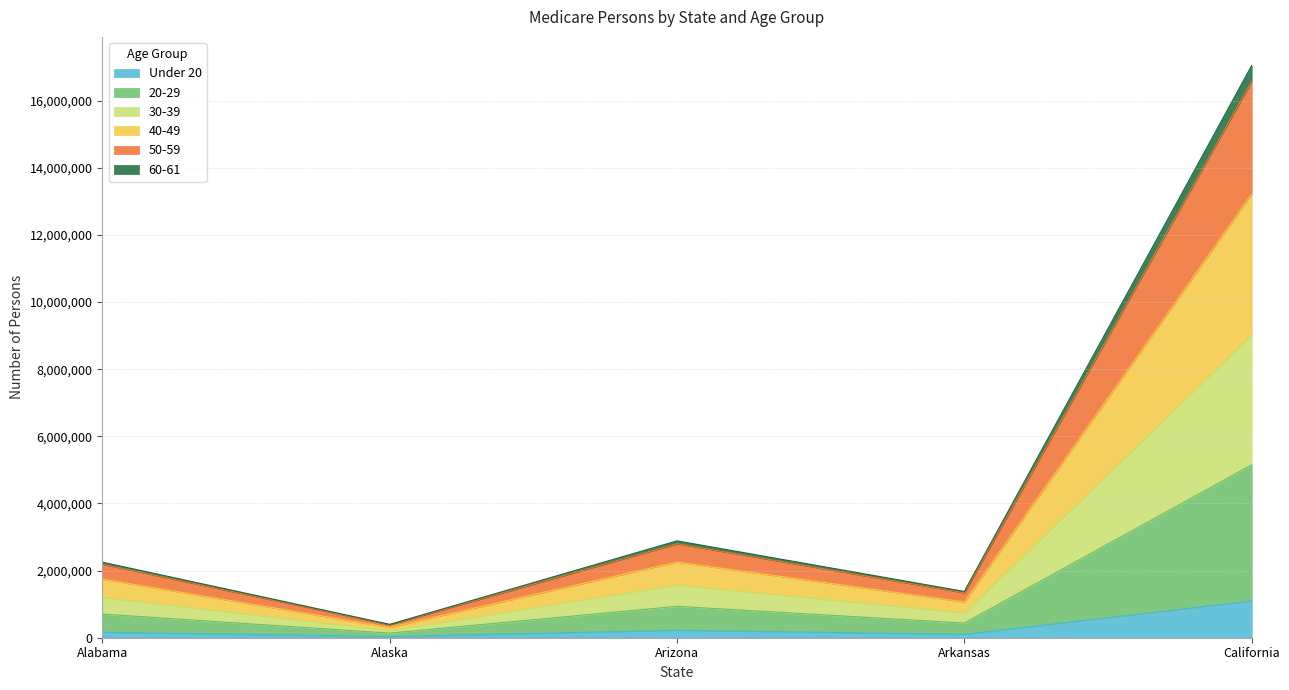

At which label does Under 20 reach its peak?

California